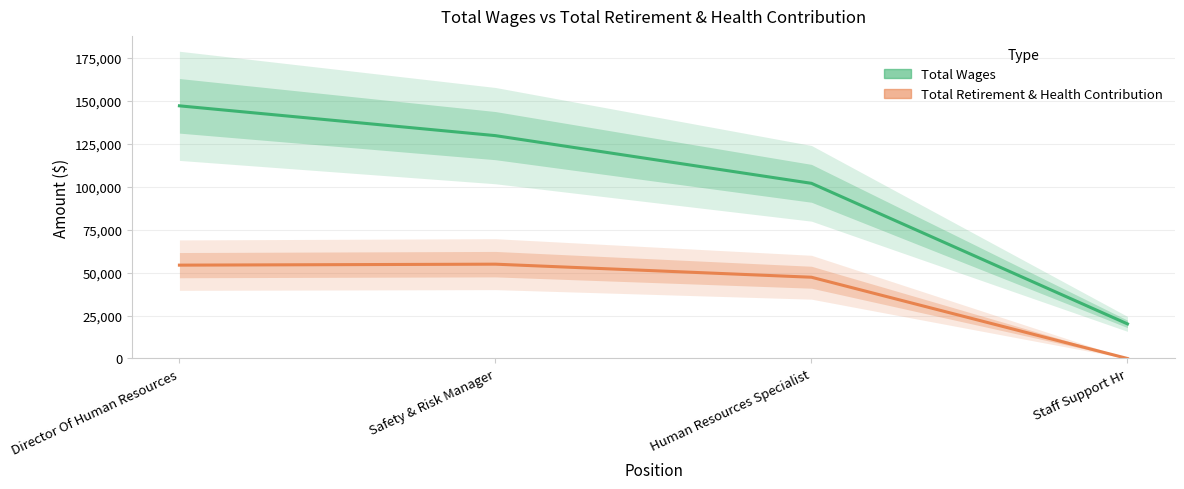

What is the sum of the Total Wages values at Director Of Human Resources and Human Resources Specialist?

248854